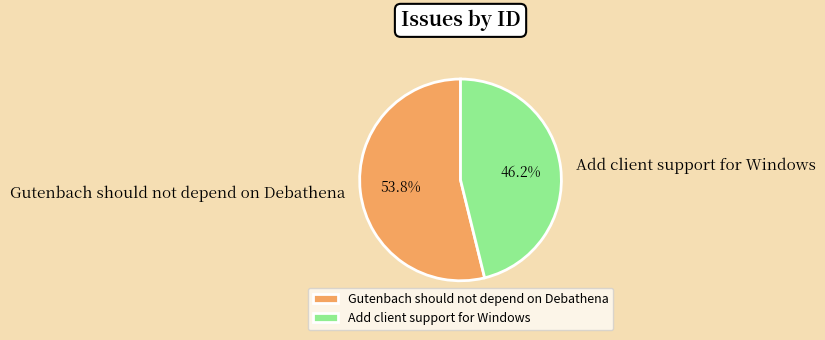

What is the smallest slice in the pie chart?

Add client support for Windows